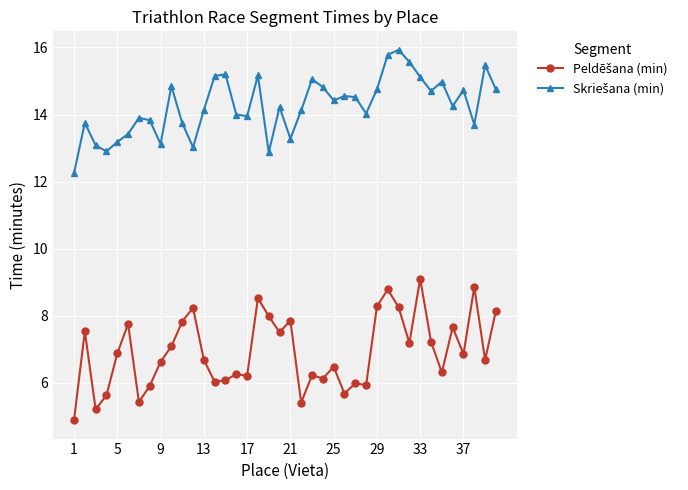

What is the greatest value displayed?

15.9